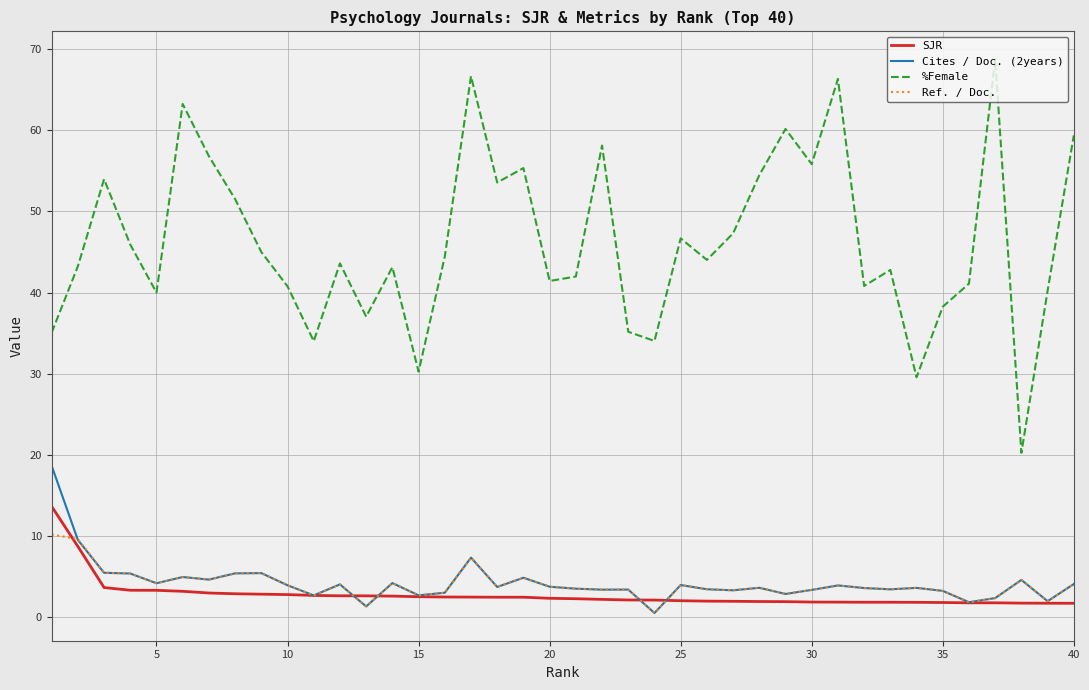

What is the maximum value shown in the chart?

68.8